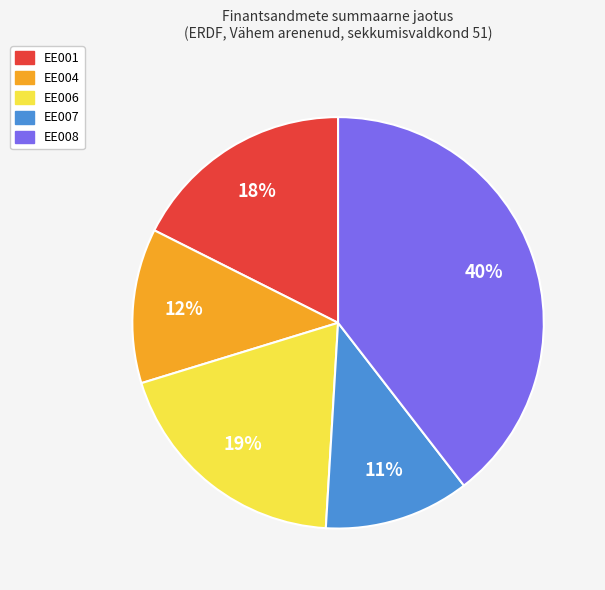

Is the sum of EE001 and EE004 greater than half?

No